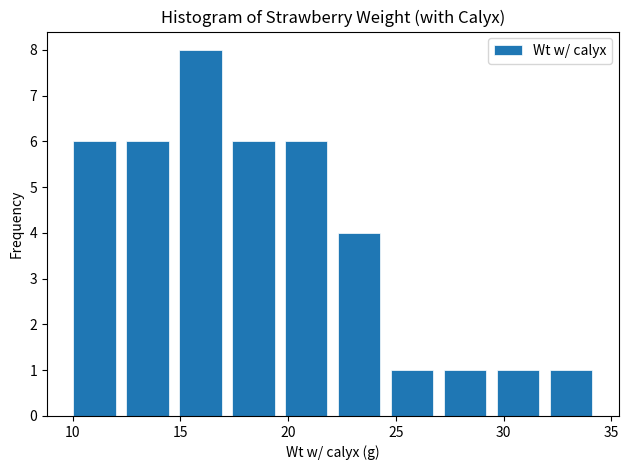

Reading left to right, transcribe this chart: for each bar, give the range it covers on the x-axis and its height. Neither the bar edges nor the heights are printed on the chart, so give them approximately, as read against the axes.

10.0 to 12.5: 6
12.5 to 14.5: 6
14.5 to 17.0: 8
17.0 to 19.5: 6
19.5 to 22.0: 6
22.0 to 24.5: 4
24.5 to 27.0: 1
27.0 to 29.5: 1
29.5 to 32.0: 1
32.0 to 34.5: 1